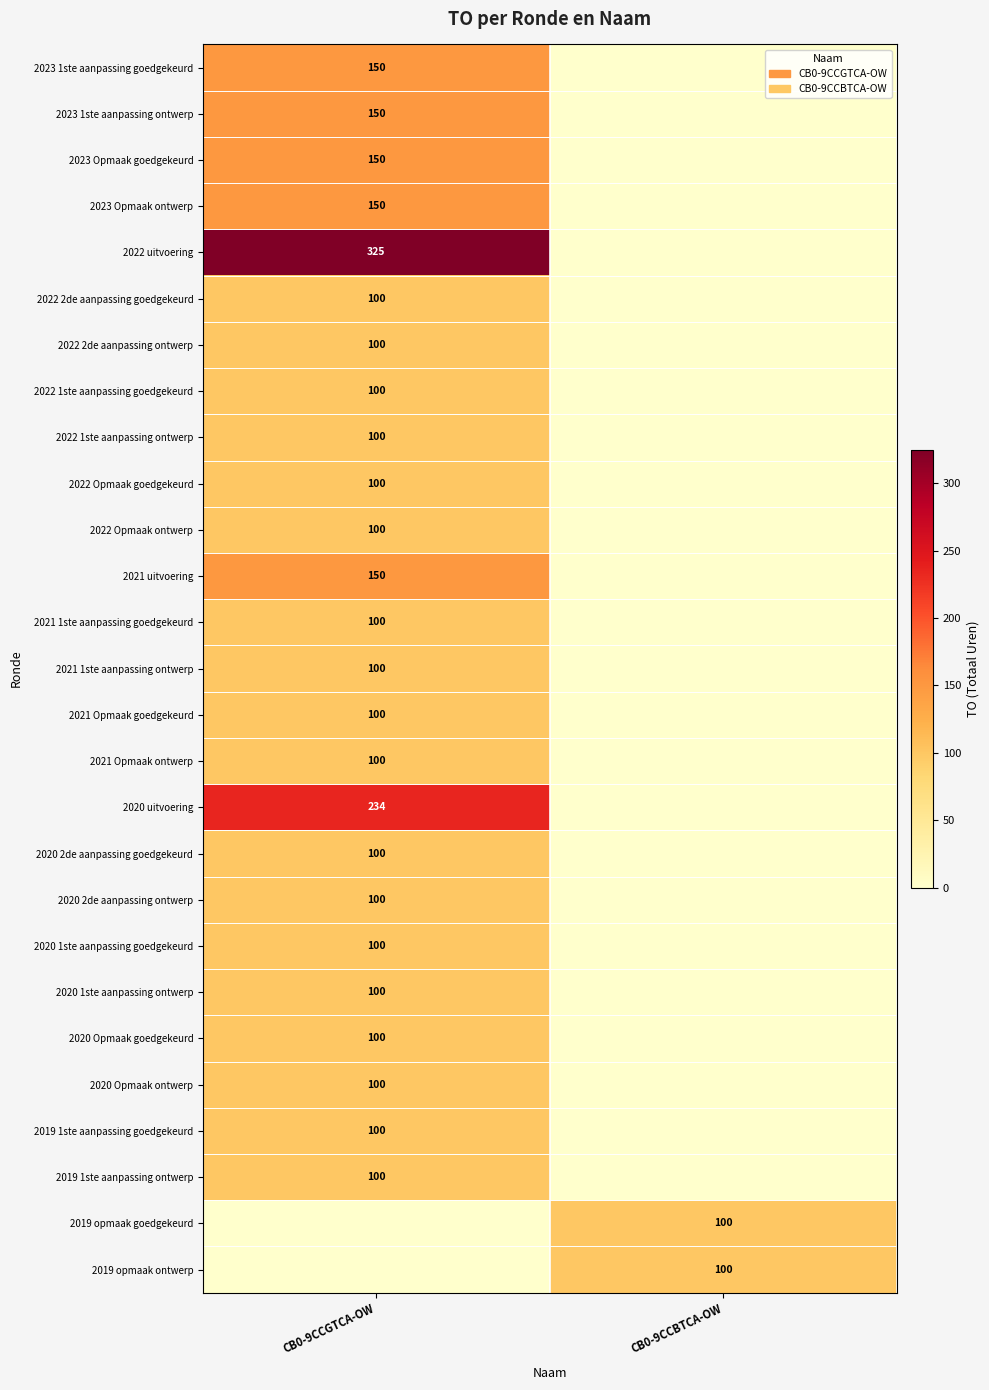

True or false: 2022 1ste aanpassing goedgekeurd has a value of 100 at CB0-9CCGTCA-OW.

True